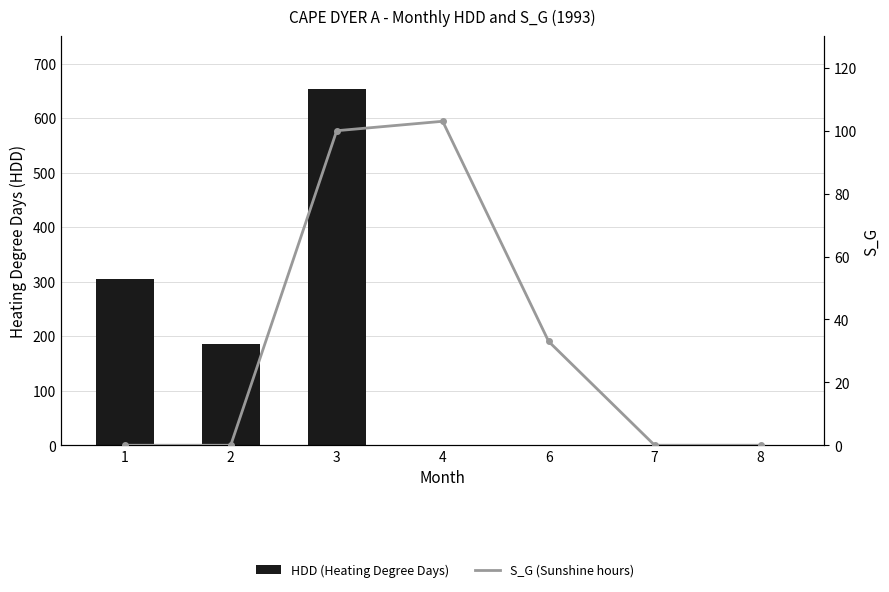

Which series changed the most between 1 and 4?

HDD (Heating Degree Days)